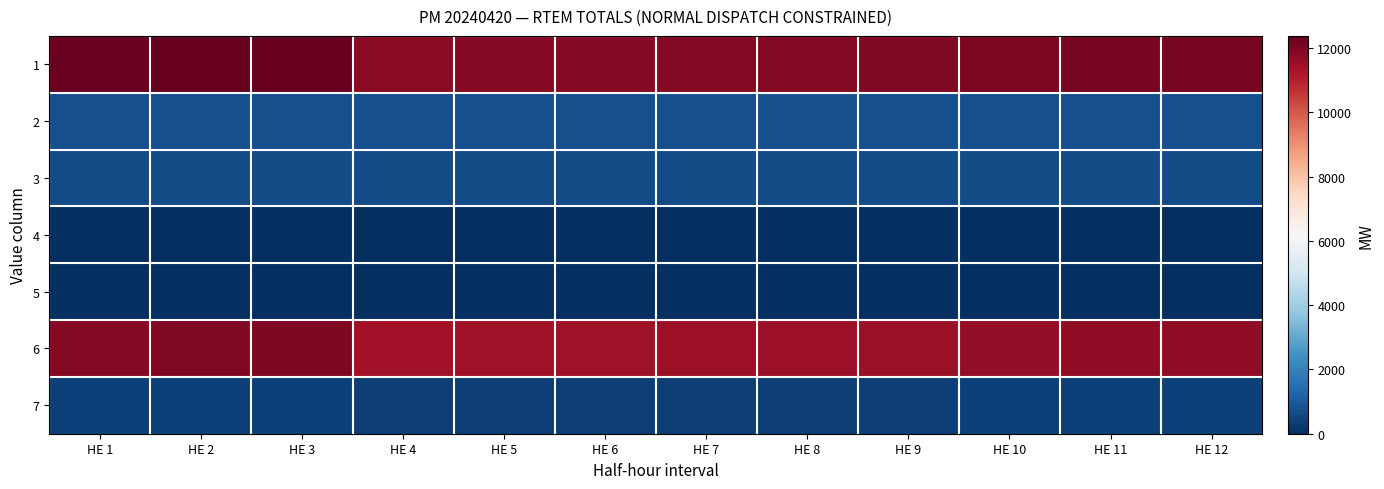

Which has a higher value, HE 10 or HE 4?

HE 10